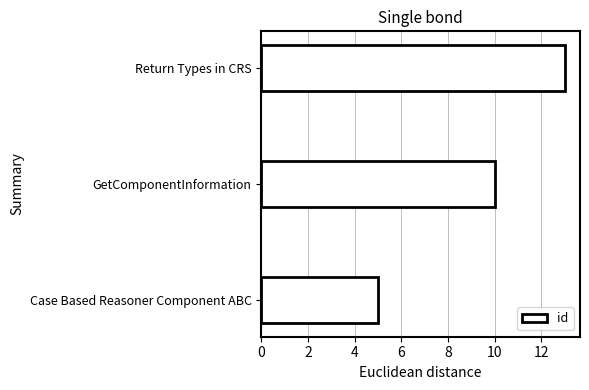

The value at Case Based Reasoner Component ABC is 3. True or false?

False